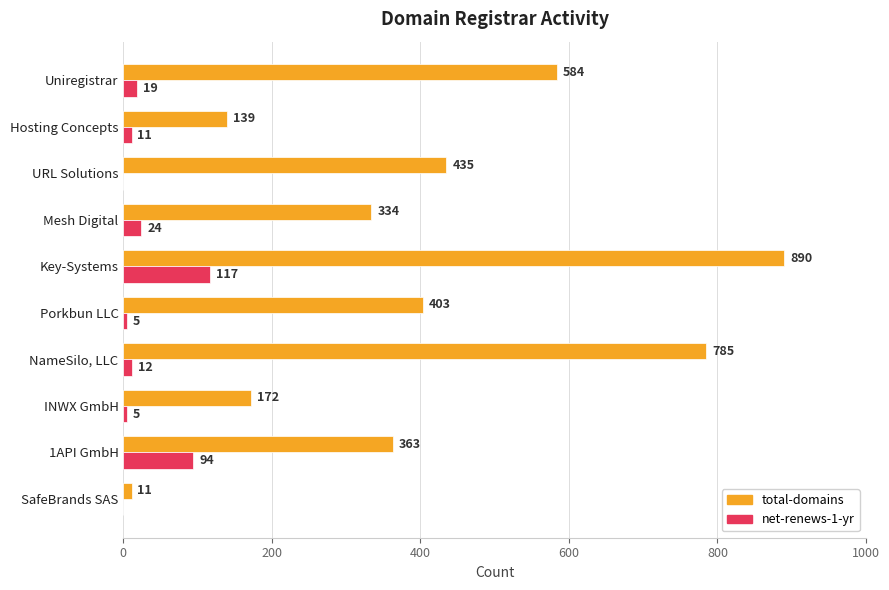

Between INWX GmbH and Key-Systems, which series saw the biggest shift?

total-domains